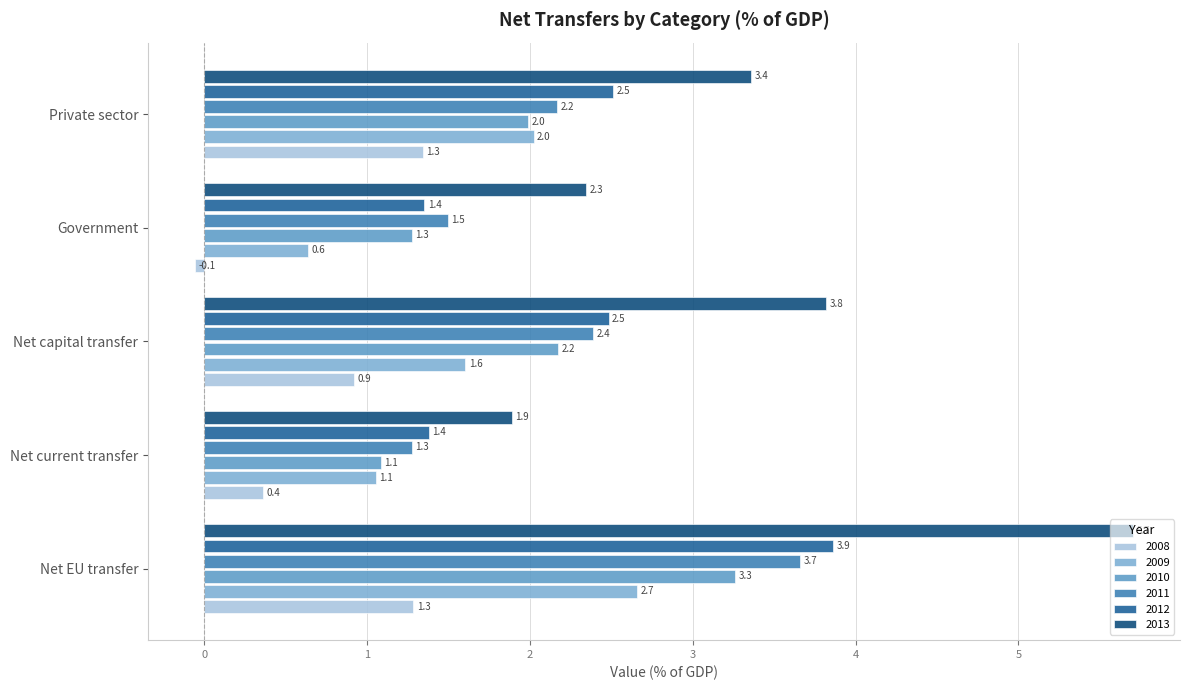

What is the sum of all 2010 values?

9.8